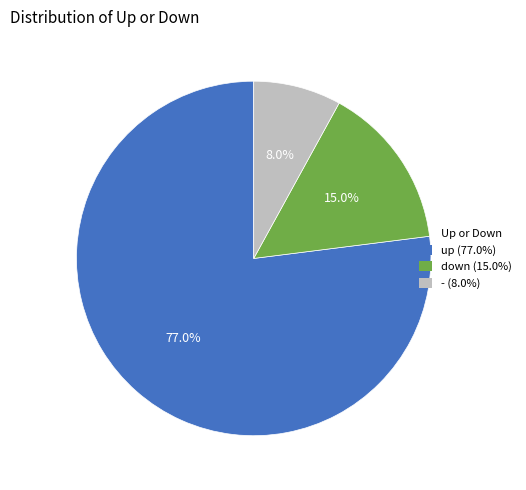

To the nearest percent, what is the difference between the largest and smallest slice percentages?

69%